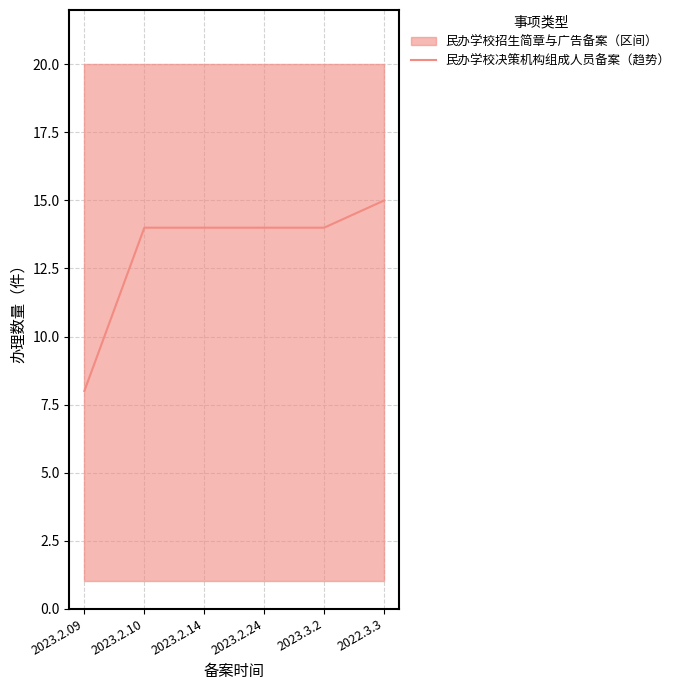

Is it true that the value at 2023.2.09 is 8?

True